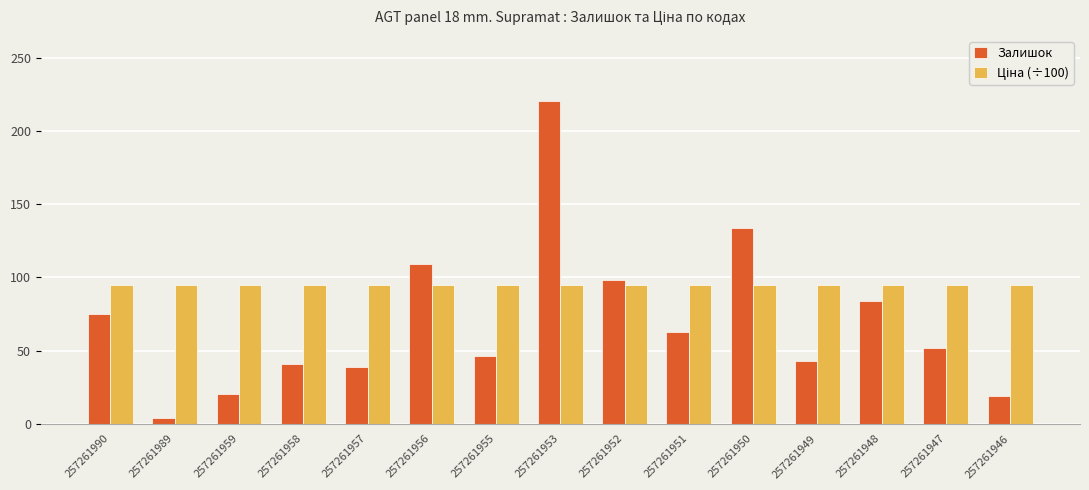

Between 257261957 and 257261952, which series saw the biggest shift?

Залишок